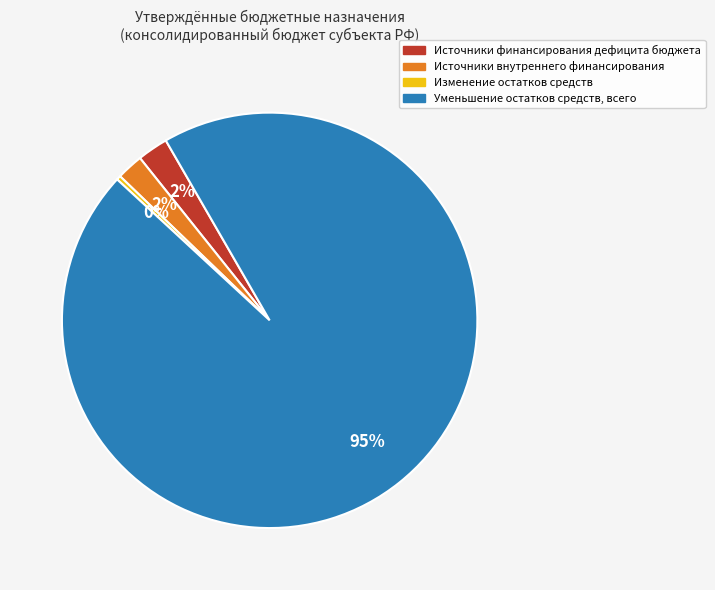

To the nearest percent, what is the average slice percentage?

25%